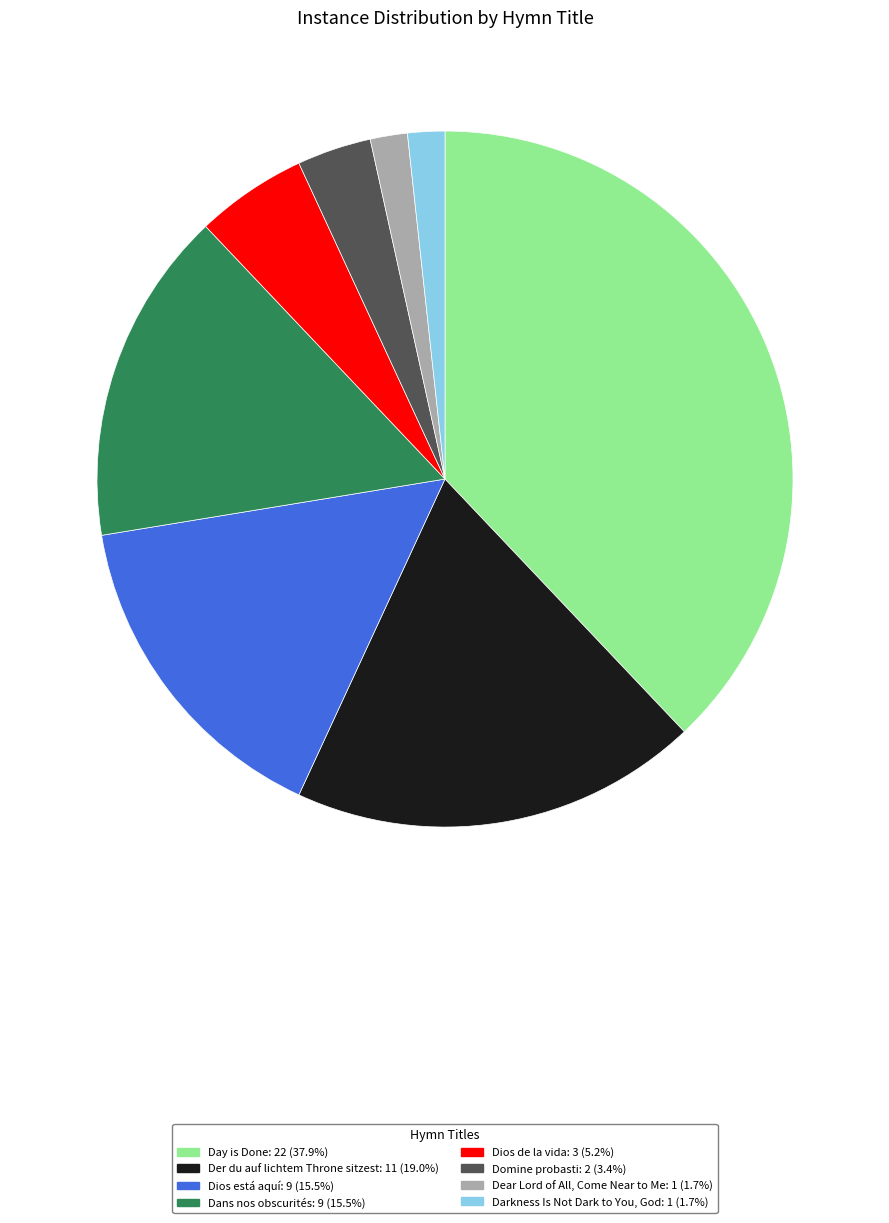

Is it true that Dear Lord of All, Come Near to Me is 2% of the pie?

True